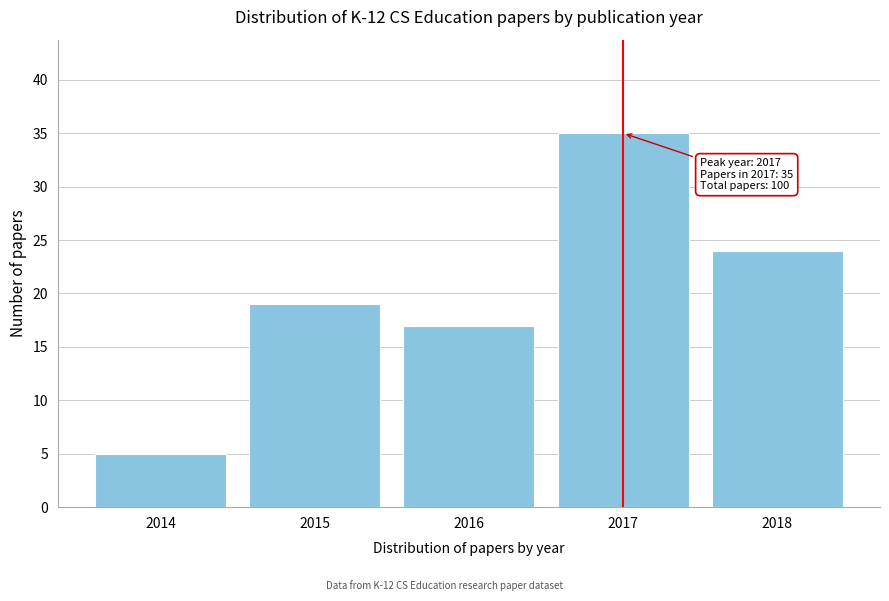

Reading left to right, what are all the values shown in this chart?

5	19	17	35	24